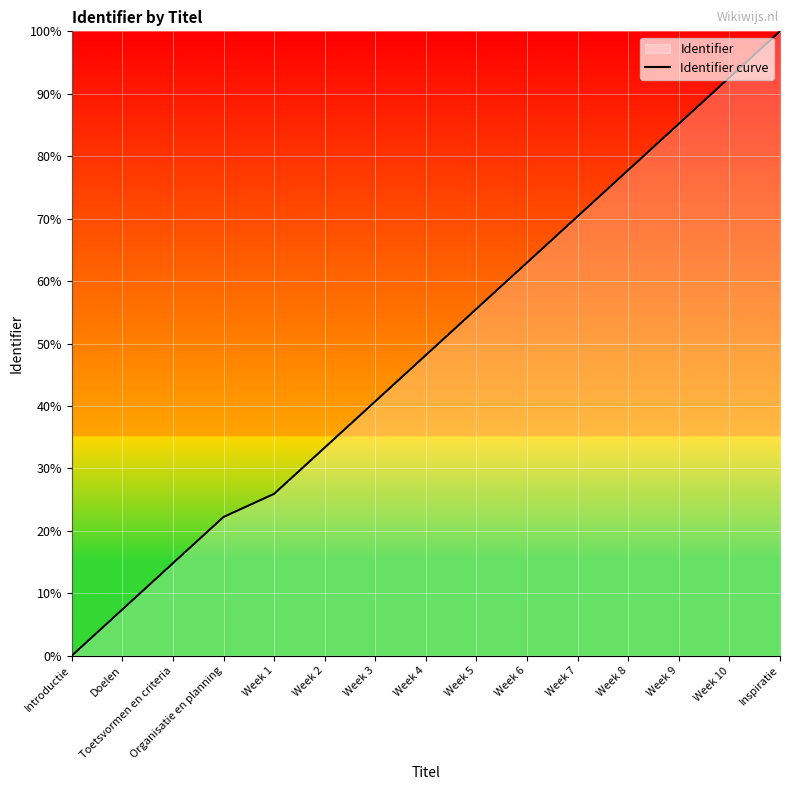

Where is the data nearest to the value 50?

Week 4